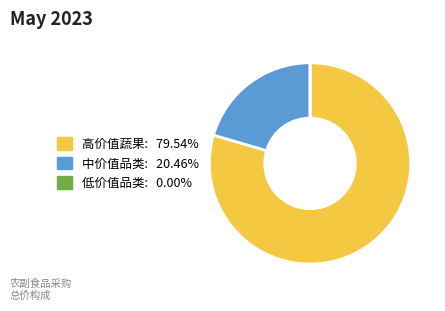

Approximately how many times larger is the value at 高价值蔬果: 79.54% compared to 中价值品类: 20.46%?

3.9